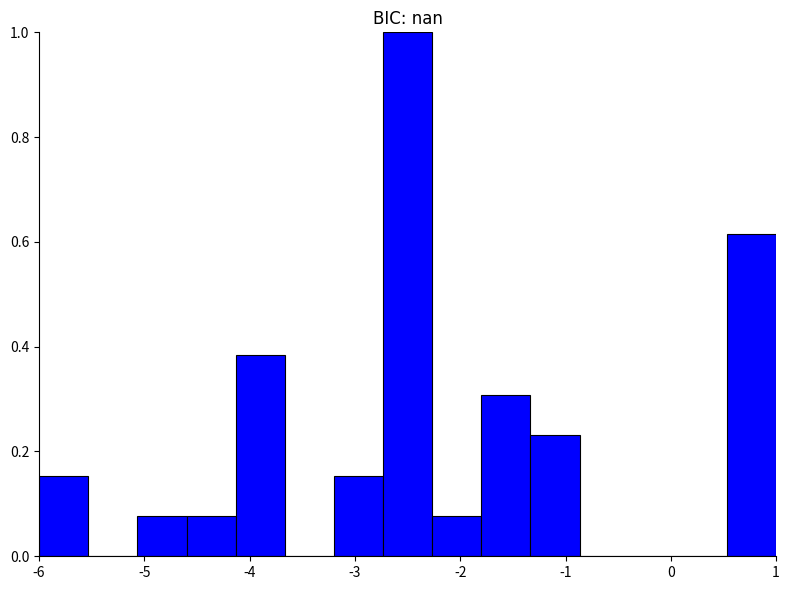

Reading left to right, list every bar in this chart as the range it spans on the x-axis followed by its height. Neither the bar edges nor the heights are printed on the chart, so give them approximately, as read against the axes.

-6.0 to -5.5: 0.16
-5.5 to -5.1: 0
-5.1 to -4.6: 0.08
-4.6 to -4.1: 0.08
-4.1 to -3.7: 0.38
-3.7 to -3.2: 0
-3.2 to -2.7: 0.16
-2.7 to -2.3: 1.00
-2.3 to -1.8: 0.08
-1.8 to -1.3: 0.30
-1.3 to -0.9: 0.24
-0.9 to -0.4: 0
-0.4 to 0.1: 0
0.1 to 0.5: 0
0.5 to 1.0: 0.62